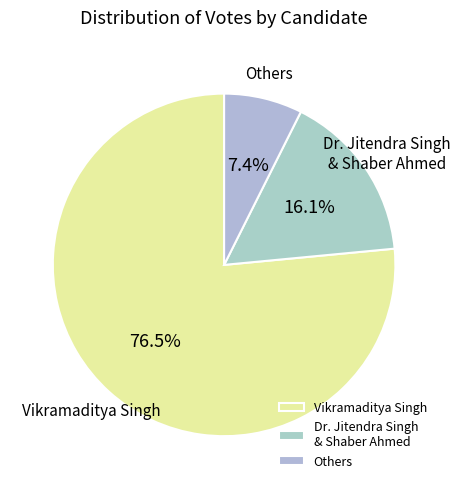

Rank the categories by value from highest to lowest.

Vikramaditya Singh, Dr. Jitendra Singh & Shaber Ahmed, Others